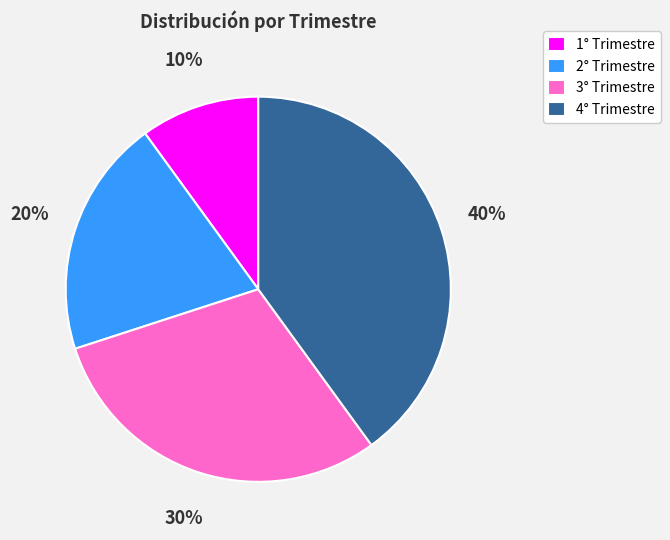

True or false: 3° Trimestre accounts for 30% of the total.

True